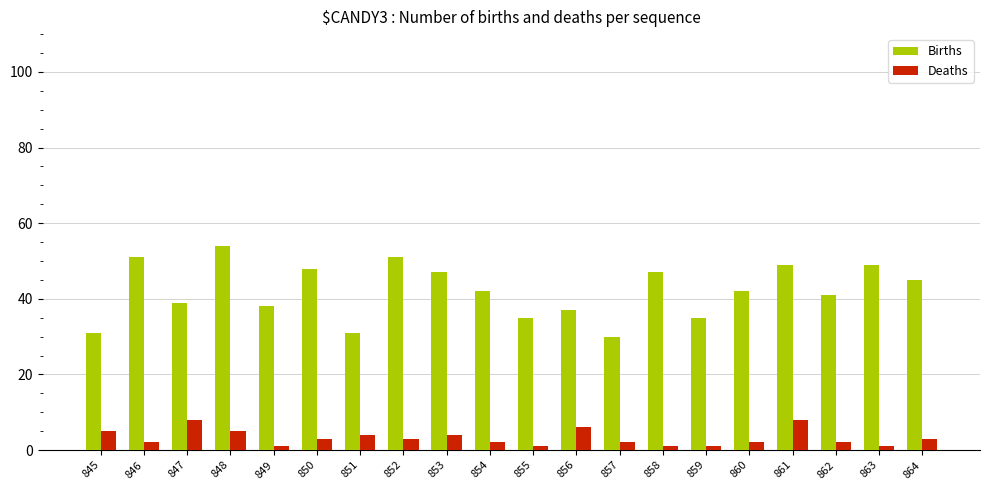

How many categories are shown in the chart?

20